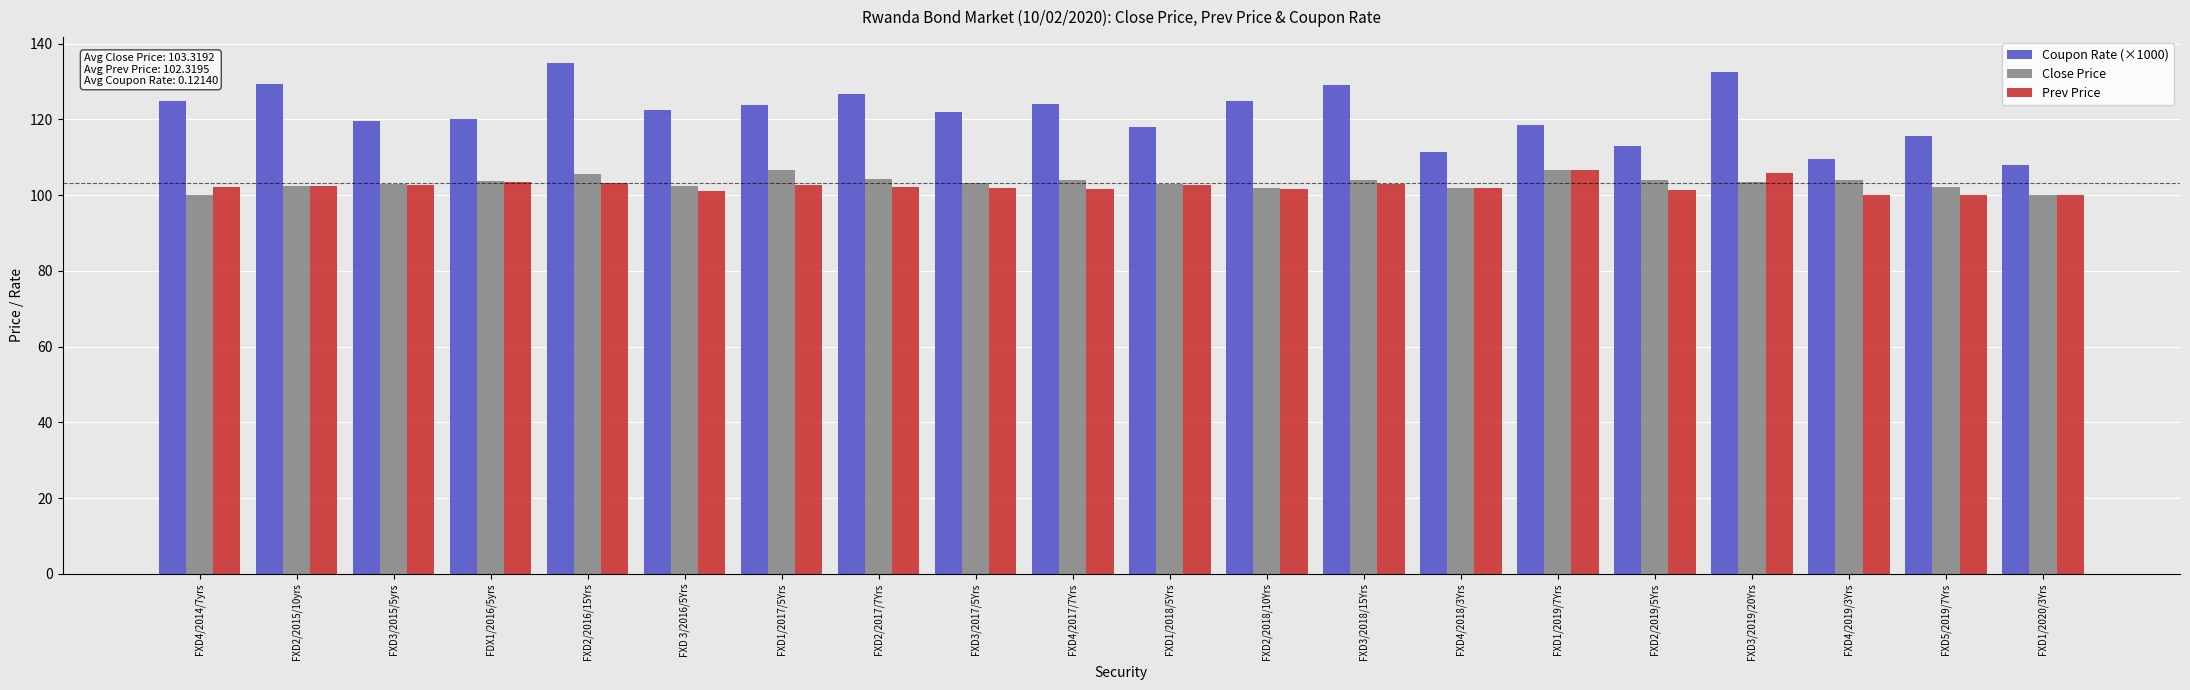

The Prev Price series shows 140.0 at FXD3/2017/5Yrs. True or false?

False